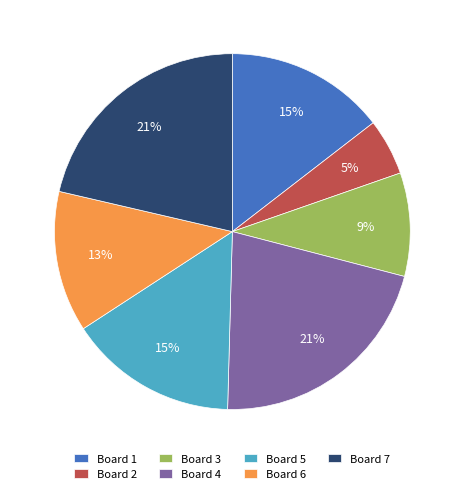

What percentage is the Board 6 slice, to the nearest percent?

13%